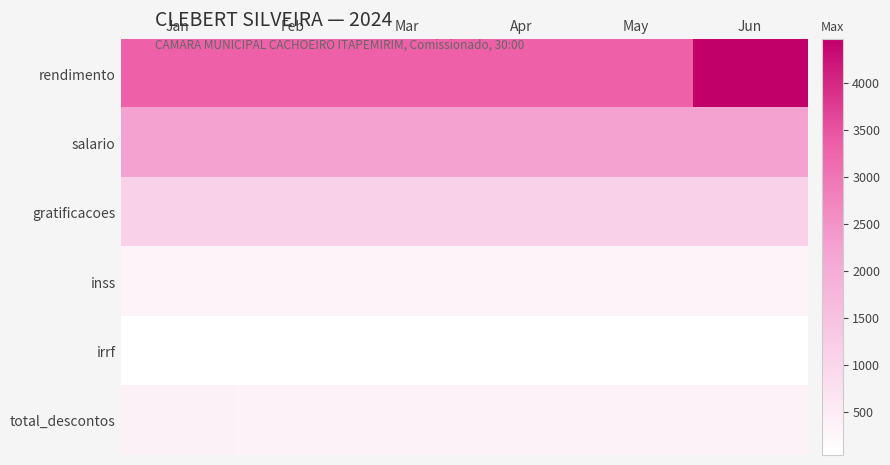

Reading right to left, what are all the values shown in this chart?

rendimento: Jun=4464.5	May=3339.3	Apr=3339.3	Mar=3339.3	Feb=3339.3	Jan=3339.3
salario: Jun=2250.2	May=2250.2	Apr=2250.2	Mar=2250.2	Feb=2250.2	Jan=2250.2
gratificacoes: Jun=1089.1	May=1089.1	Apr=1089.1	Mar=1089.1	Feb=1089.1	Jan=1089.1
inss: Jun=299.5	May=299.5	Apr=299.5	Mar=299.5	Feb=299.5	Jan=299.5
irrf: Jun=38.6	May=38.6	Apr=38.6	Mar=38.6	Feb=38.6	Jan=52.5
total_descontos: Jun=338.2	May=338.2	Apr=338.2	Mar=338.2	Feb=338.2	Jan=352.0